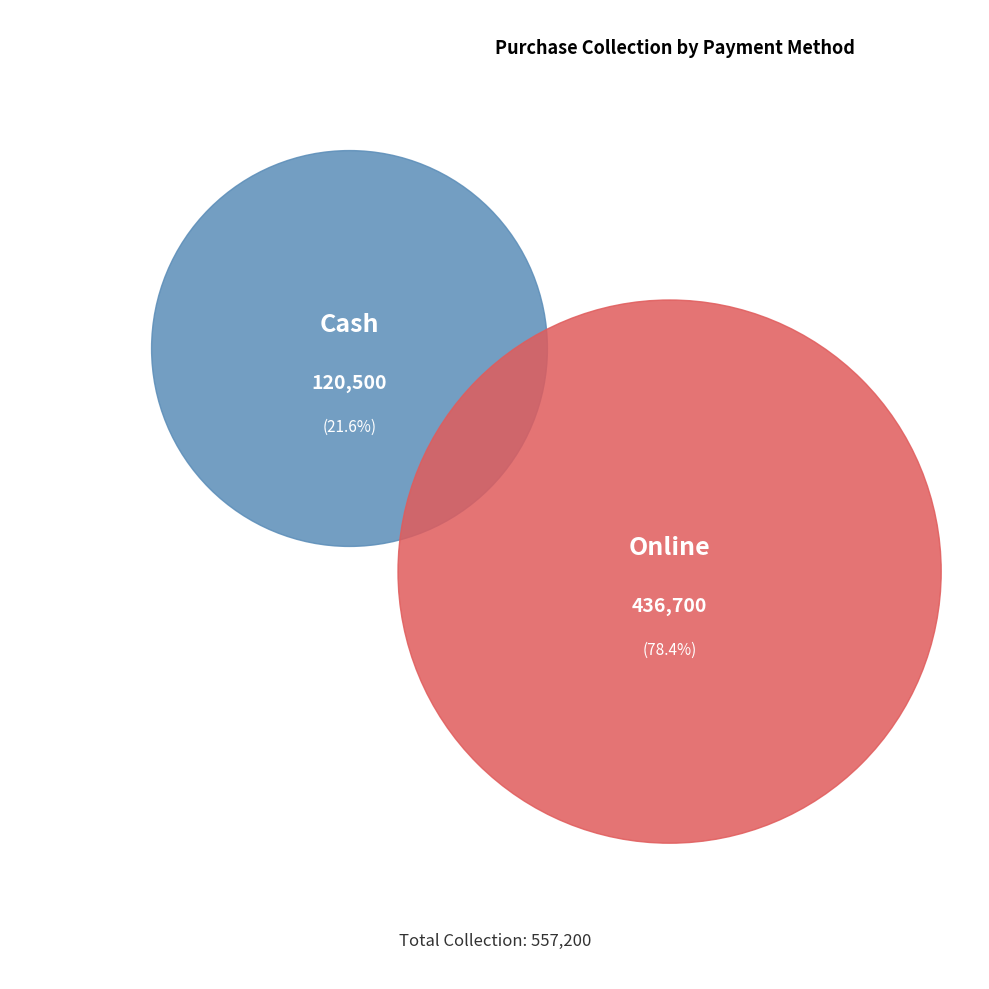

Count the number of slices in the pie.

2